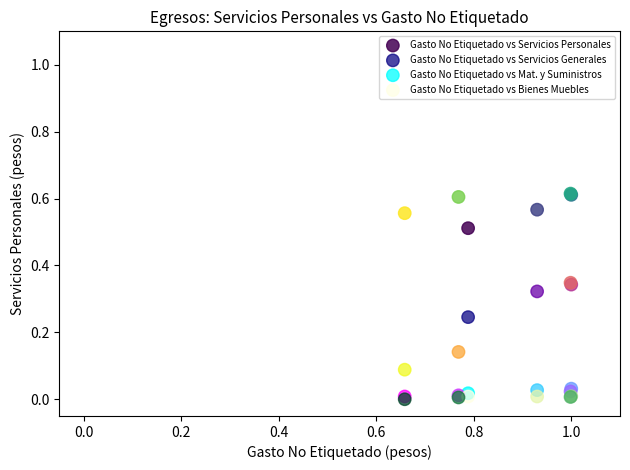

What are all the series names shown in the legend?

Gasto No Etiquetado vs Servicios Personales, Gasto No Etiquetado vs Servicios Generales, Gasto No Etiquetado vs Mat. y Suministros, Gasto No Etiquetado vs Bienes Muebles